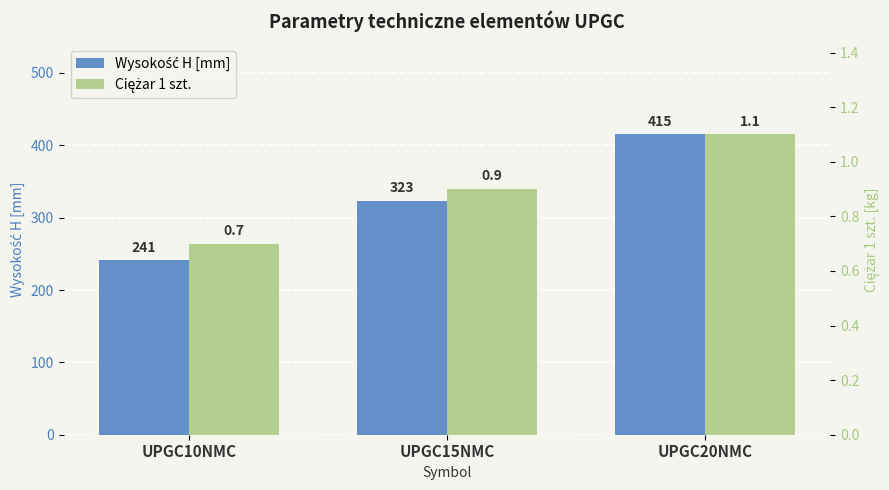

At how many categories does at least one series exceed 189?

3